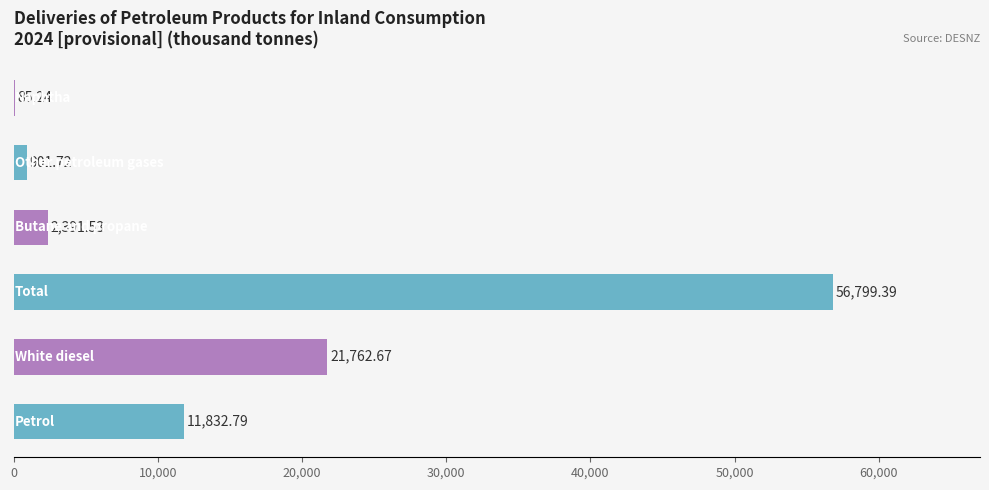

How many distinct data groups are displayed?

1